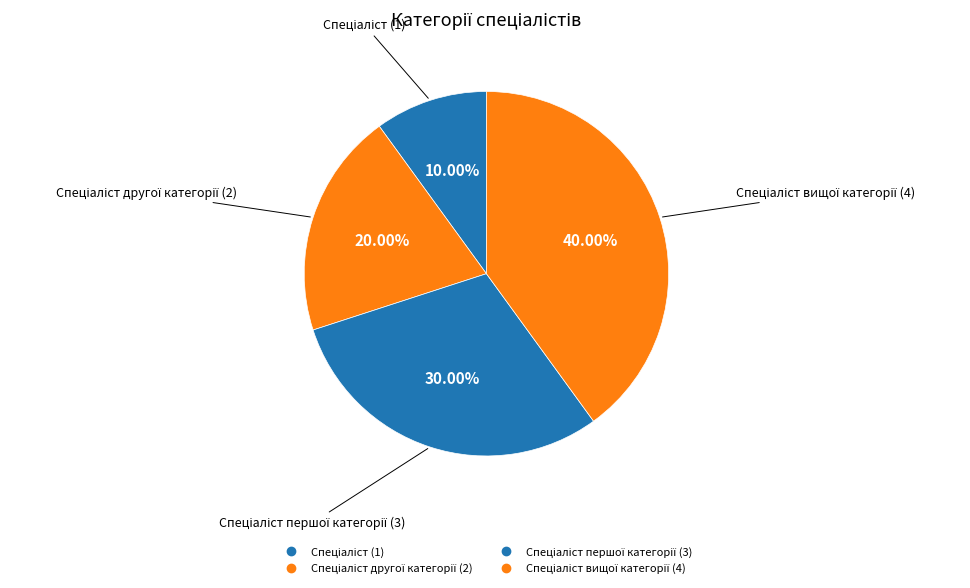

How many segments does this pie chart have?

4